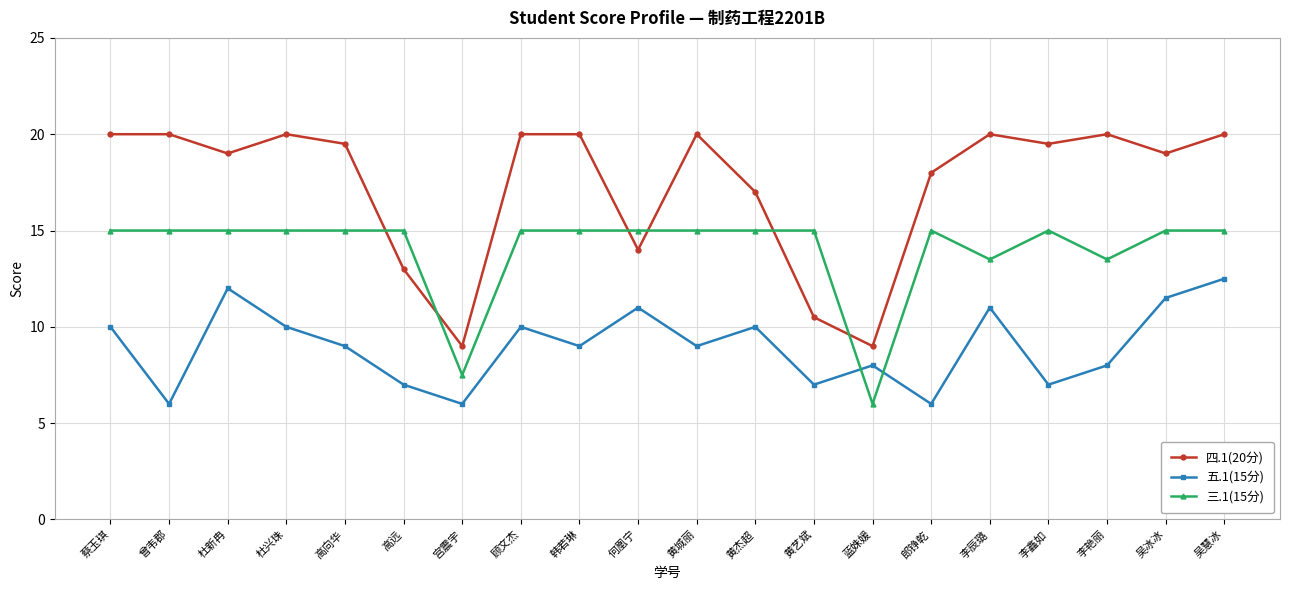

What is the label of the 17th point from the left?

李鑫如